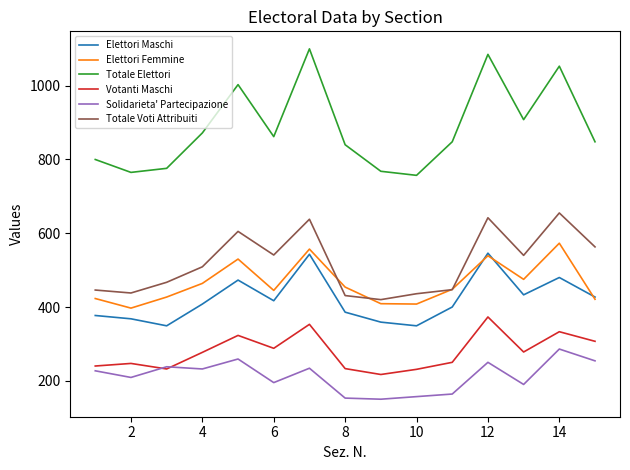

What is the maximum value for Solidarieta' Partecipazione?

286